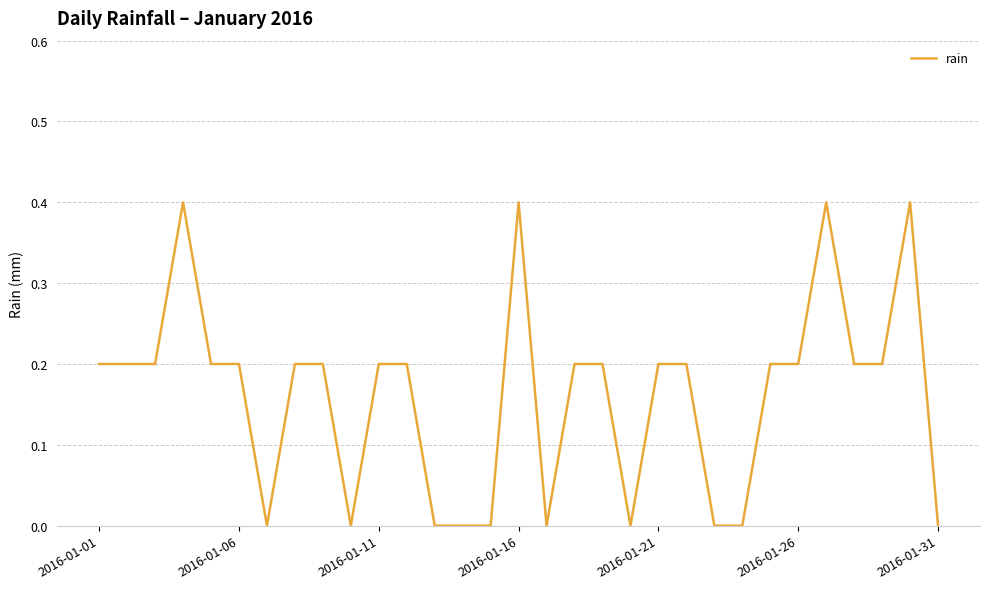

What is the greatest value displayed?

0.4